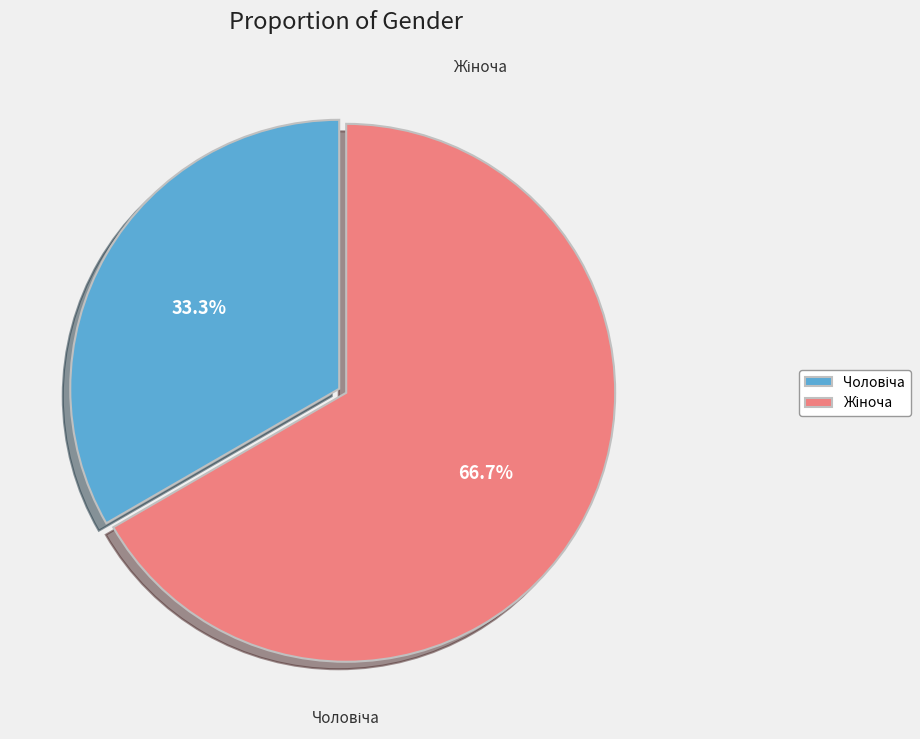

What percentage is the Чоловіча slice, to the nearest percent?

33%